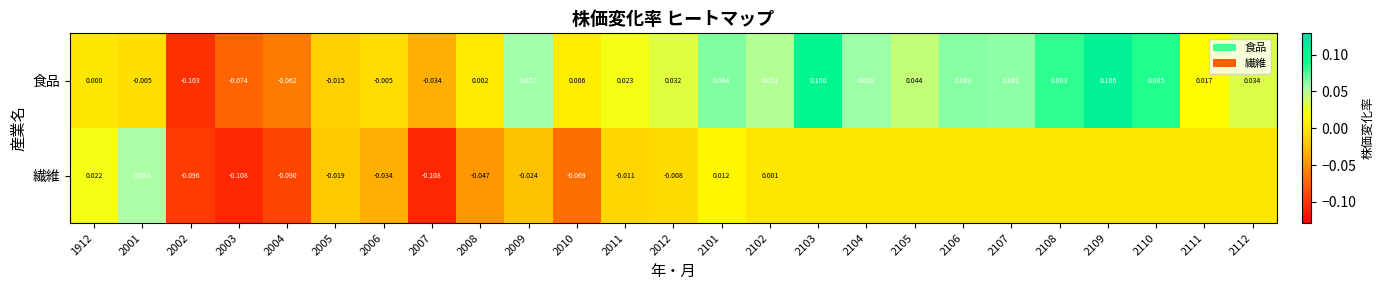

Is the value of 繊維 at 2008 greater than the value of 食品 at 2005?

No